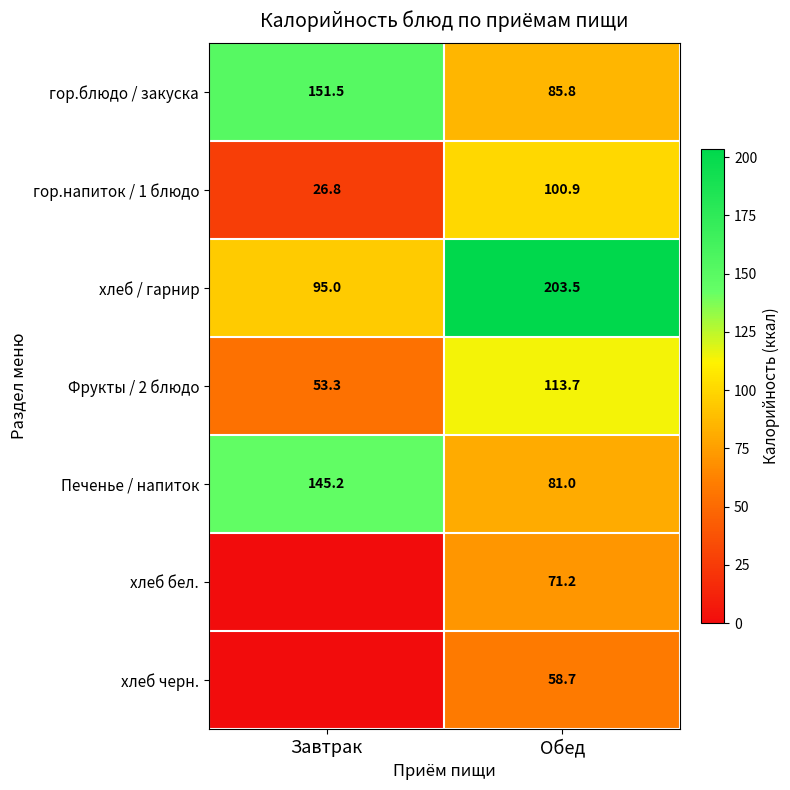

What is the lowest value of the гор.блюдо / закуска series?

85.8